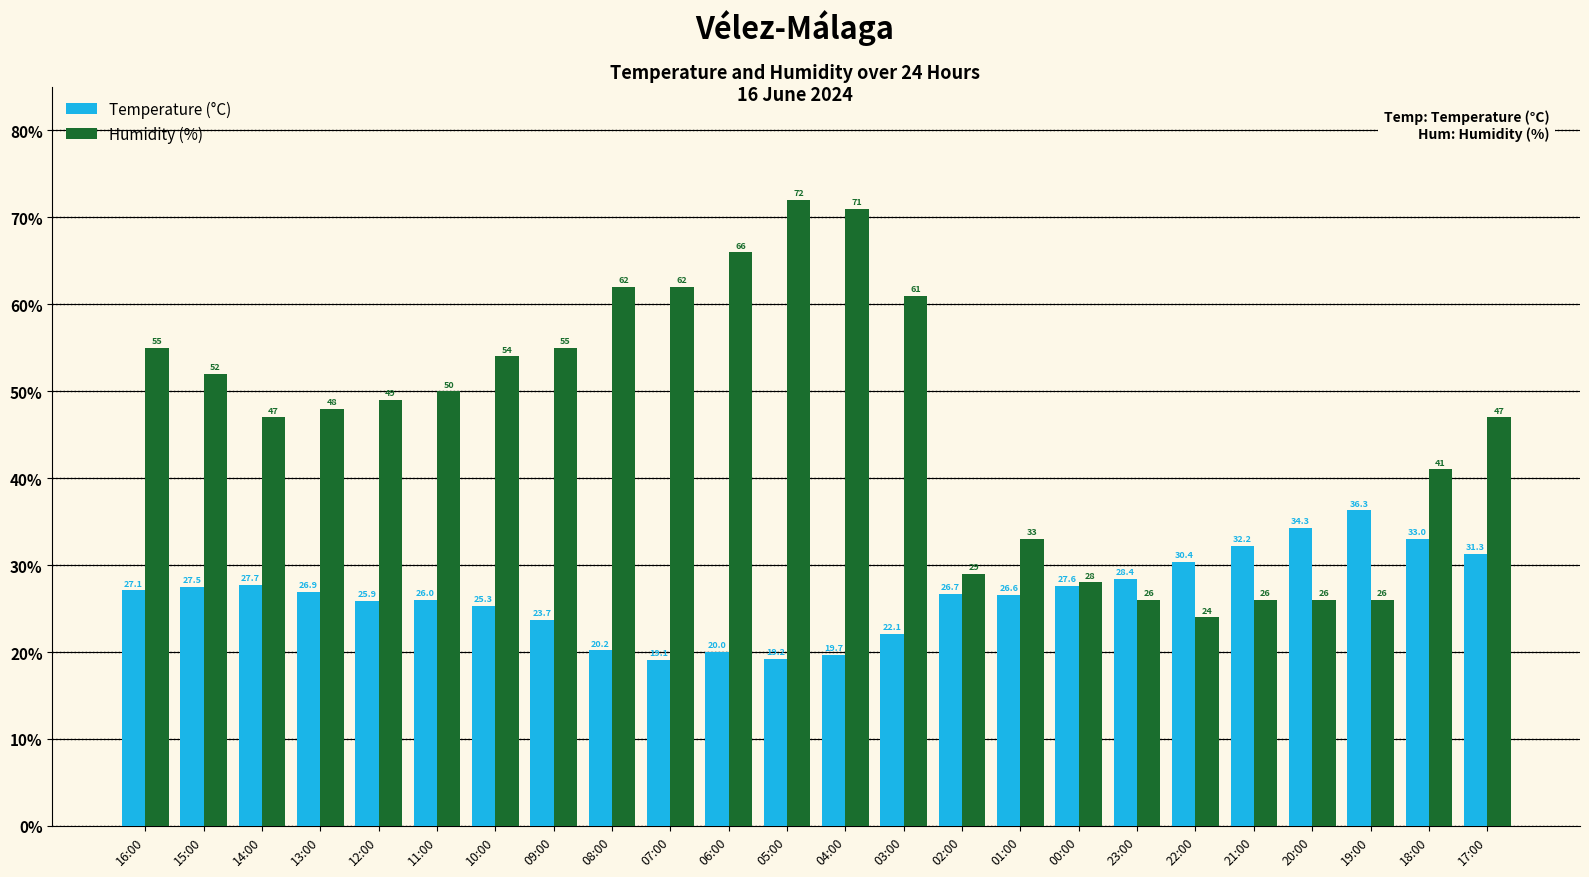

Reading left to right, transcribe all the data shown in this chart.

Temperature (°C): 27.1	27.5	27.7	26.9	25.9	26.0	25.3	23.7	20.2	19.1	20.0	19.2	19.7	22.1	26.7	26.6	27.6	28.4	30.4	32.2	34.3	36.3	33.0	31.3
Humidity (%): 55.0	52.0	47.0	48.0	49.0	50.0	54.0	55.0	62.0	62.0	66.0	72.0	71.0	61.0	29.0	33.0	28.0	26.0	24.0	26.0	26.0	26.0	41.0	47.0